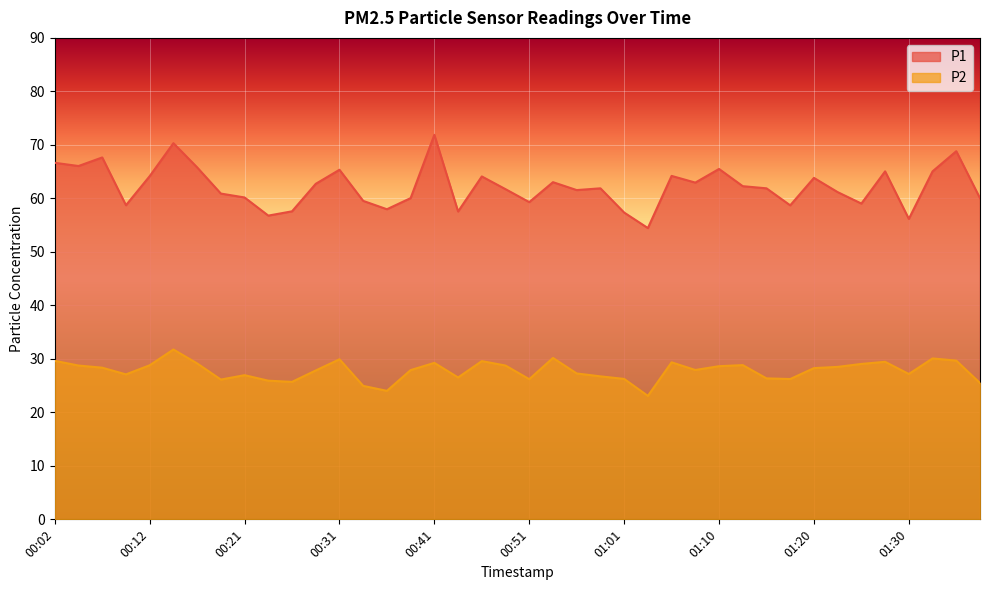

How many data points does each series have?

40